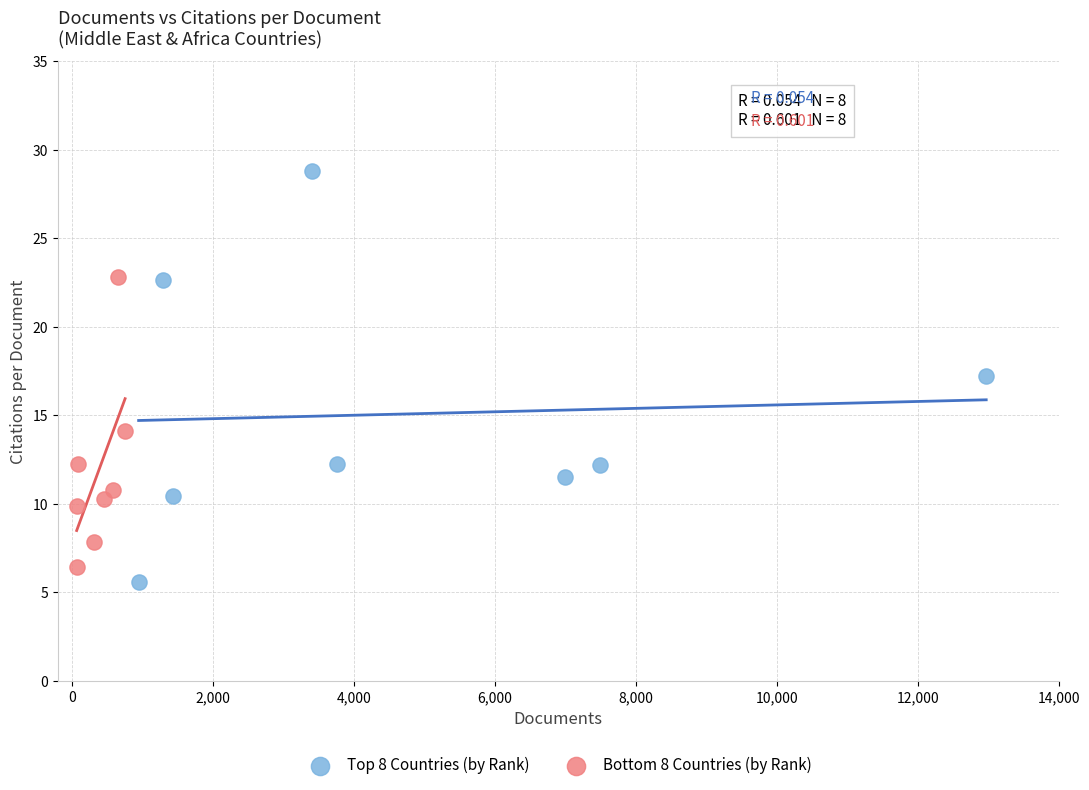

Which series contains the highest Y value?

Top 8 Countries (by Rank)